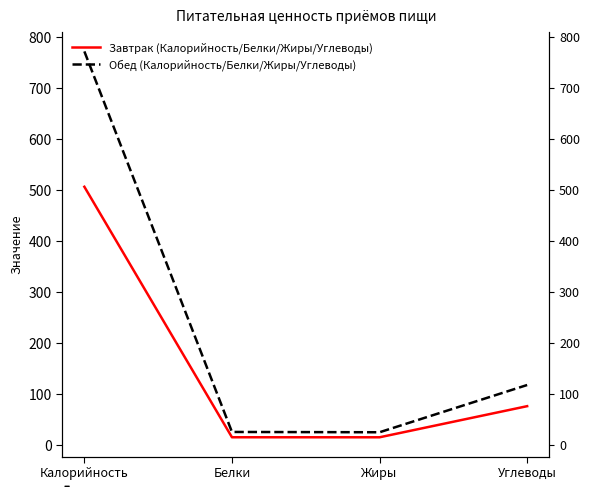

Is it true that Завтрак (Калорийность/Белки/Жиры/Углеводы) equals 38.0 at Углеводы?

False